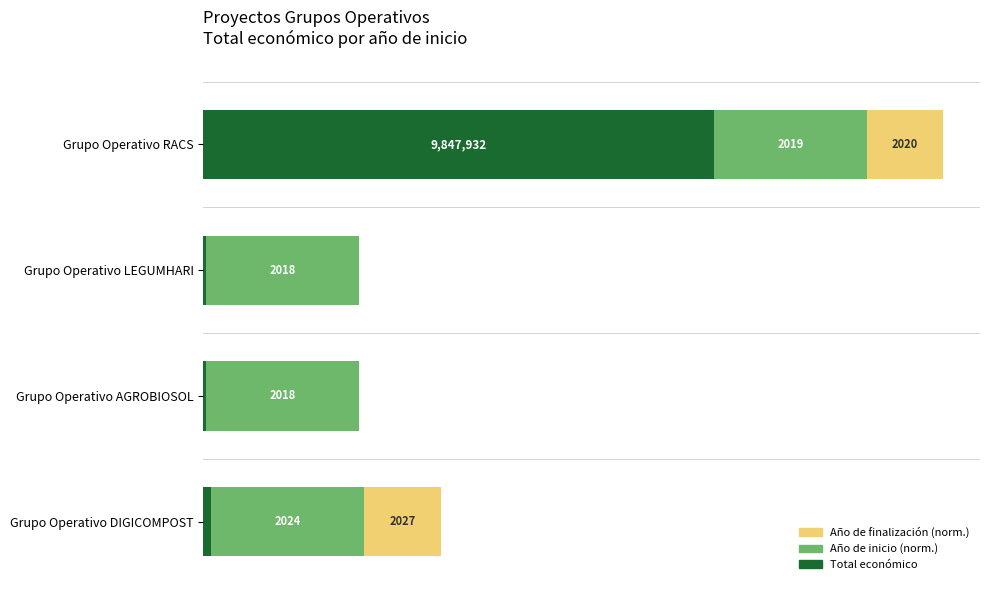

Rank the series by their average value, from highest to lowest.

Año de inicio (norm.), Total económico, Año de finalización (norm.)